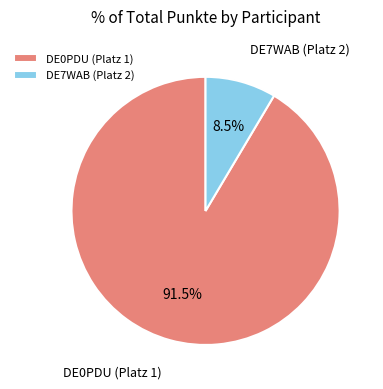

What portion of the pie excludes DE7WAB (Platz 2)?

91.5%